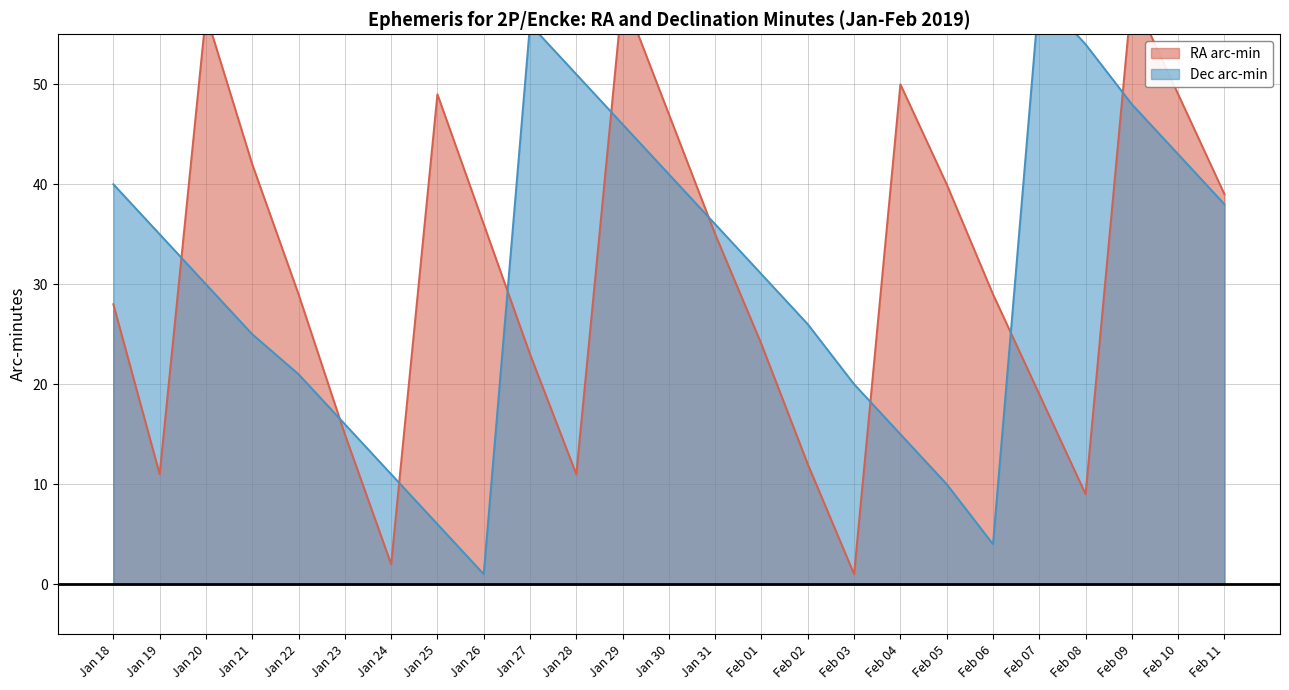

What is the total value across all series at Jan 20?

87